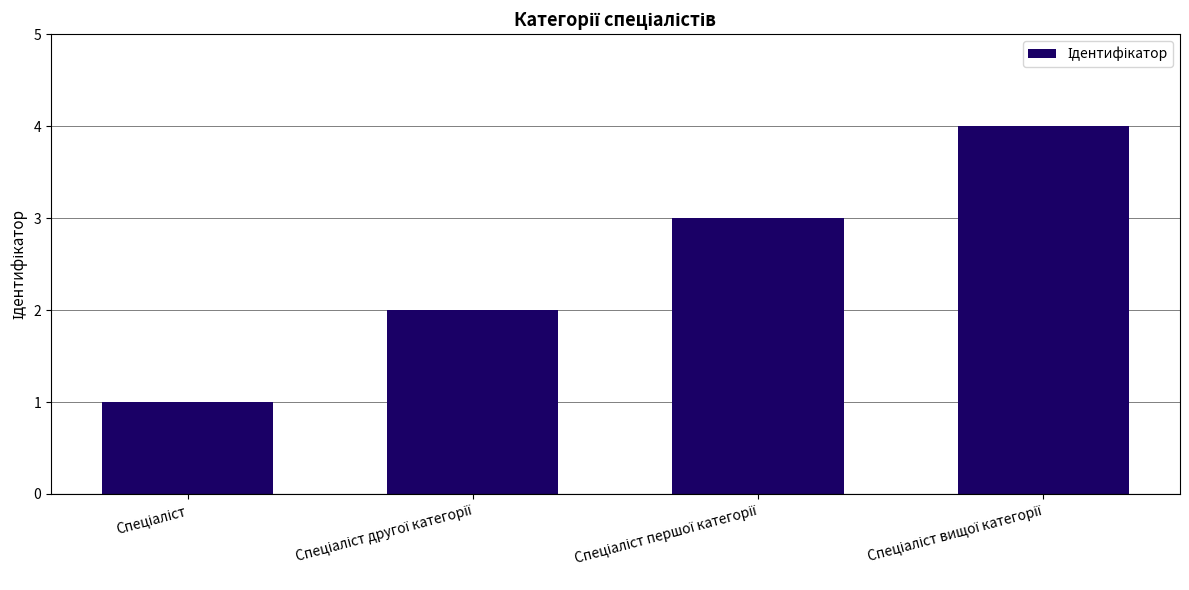

What is the difference between the maximum and minimum values?

3